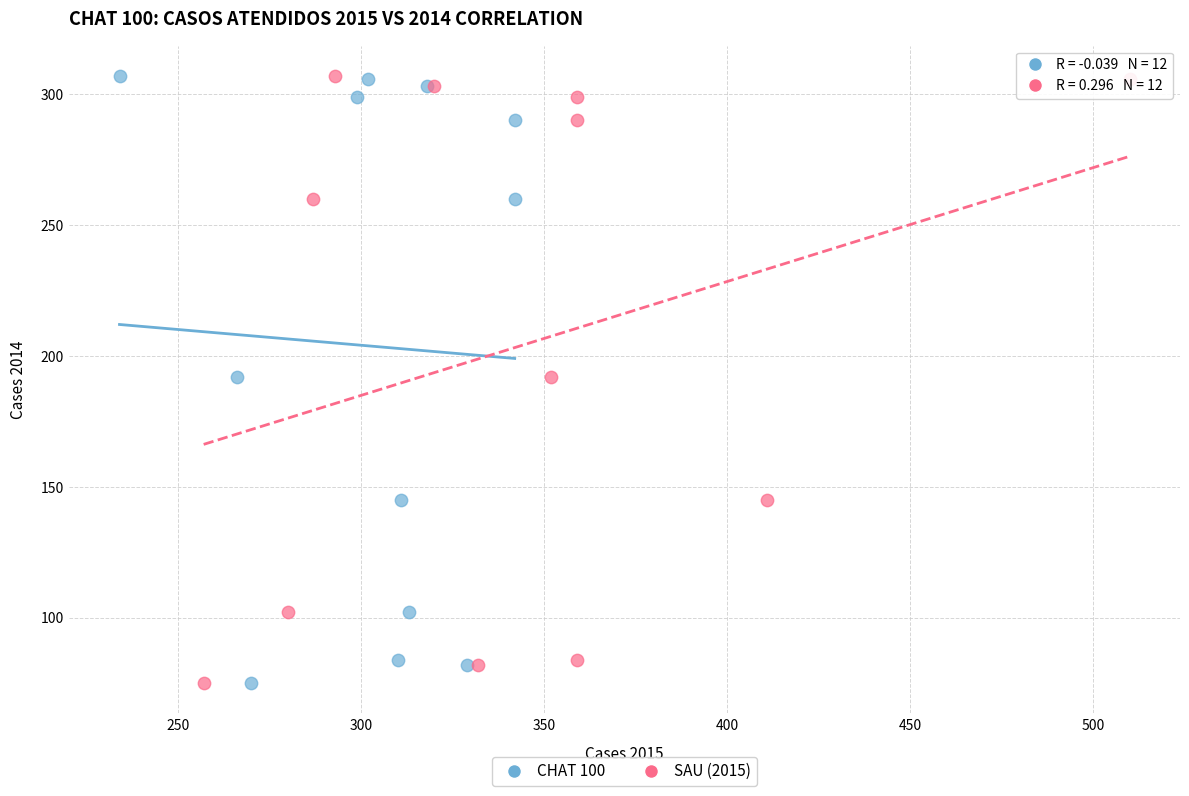

What are all the series names shown in the legend?

CHAT 100, SAU (2015)